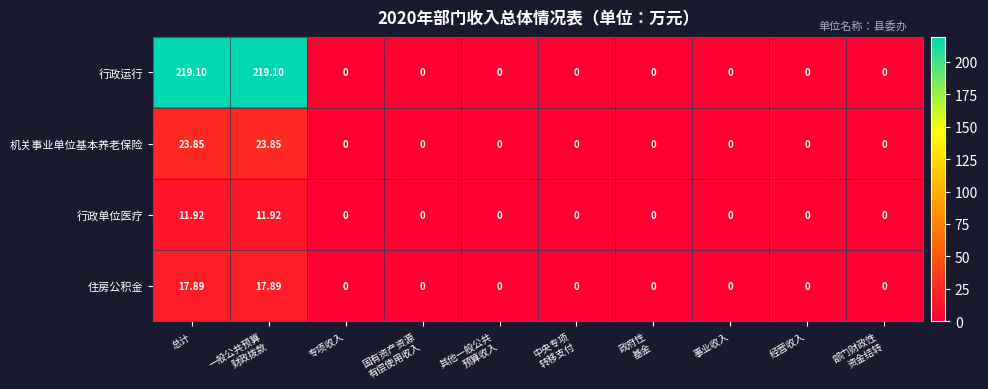

Rank the series by their maximum value, from lowest to highest.

行政单位医疗, 住房公积金, 机关事业单位基本养老保险, 行政运行